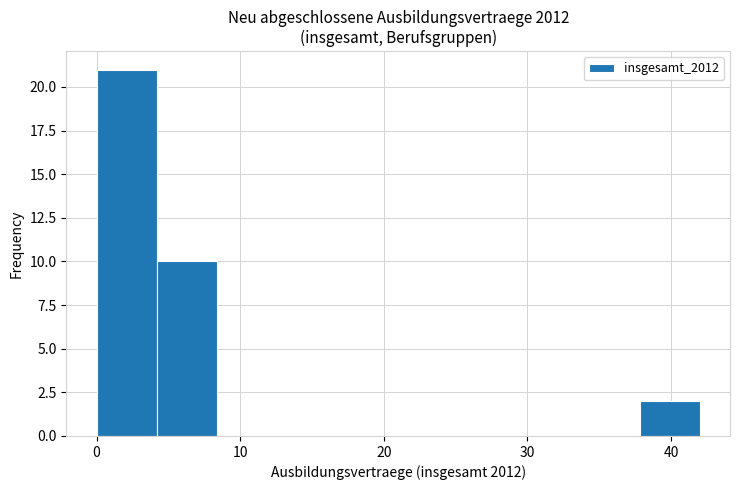

What is the height of the bar covering 4.2 to 8.4 on the x-axis? Neither the bar edges nor the heights are printed on the chart, so give them approximately, as read against the axes.

10